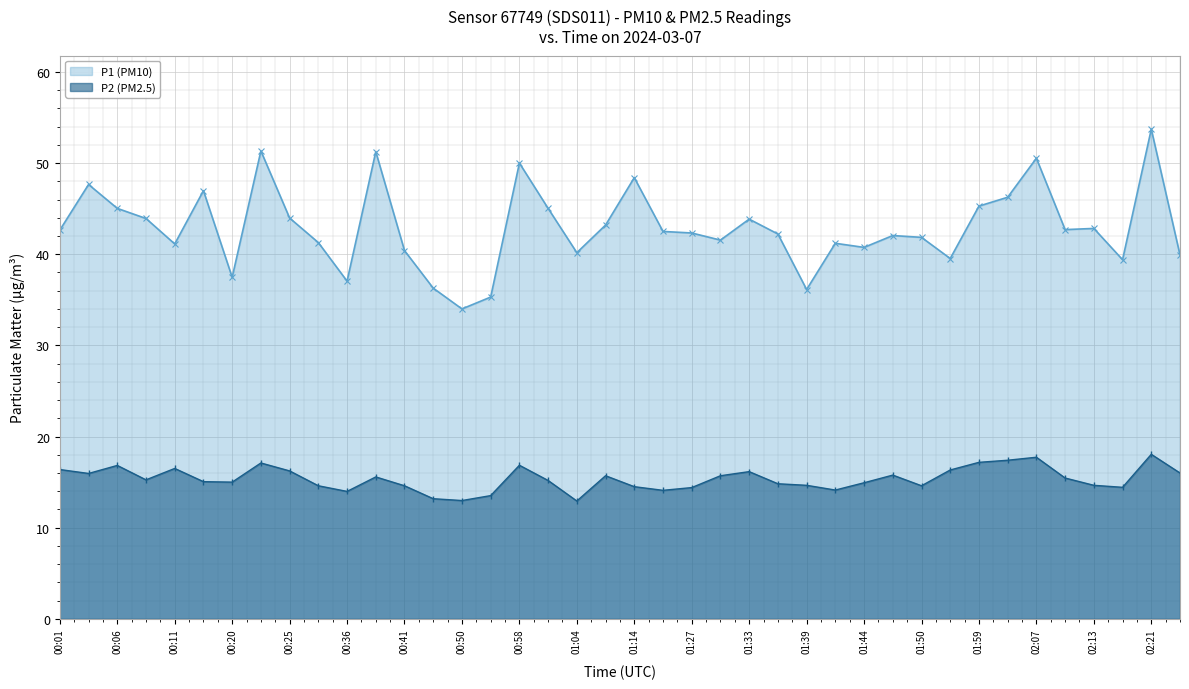

What is the sum of the P2 (PM2.5) values at 01:42 and 00:41?

28.7